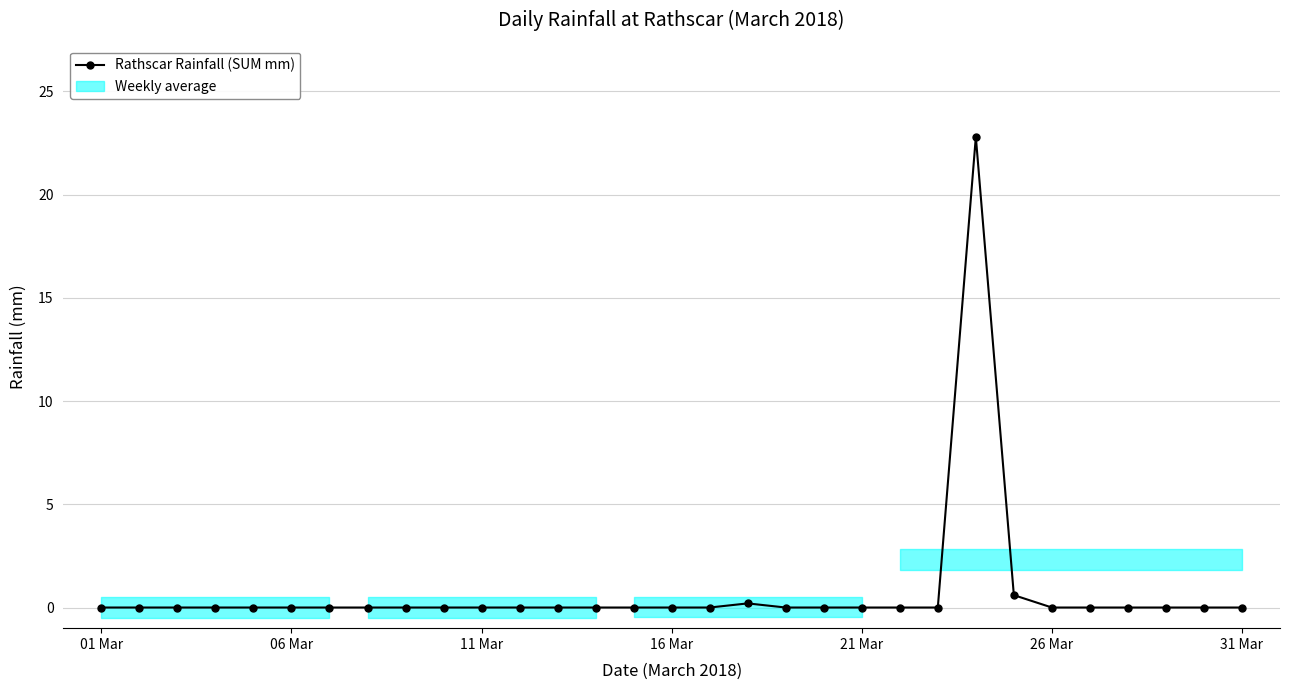

True or false: there are more than 1 points higher than both neighbors.

True